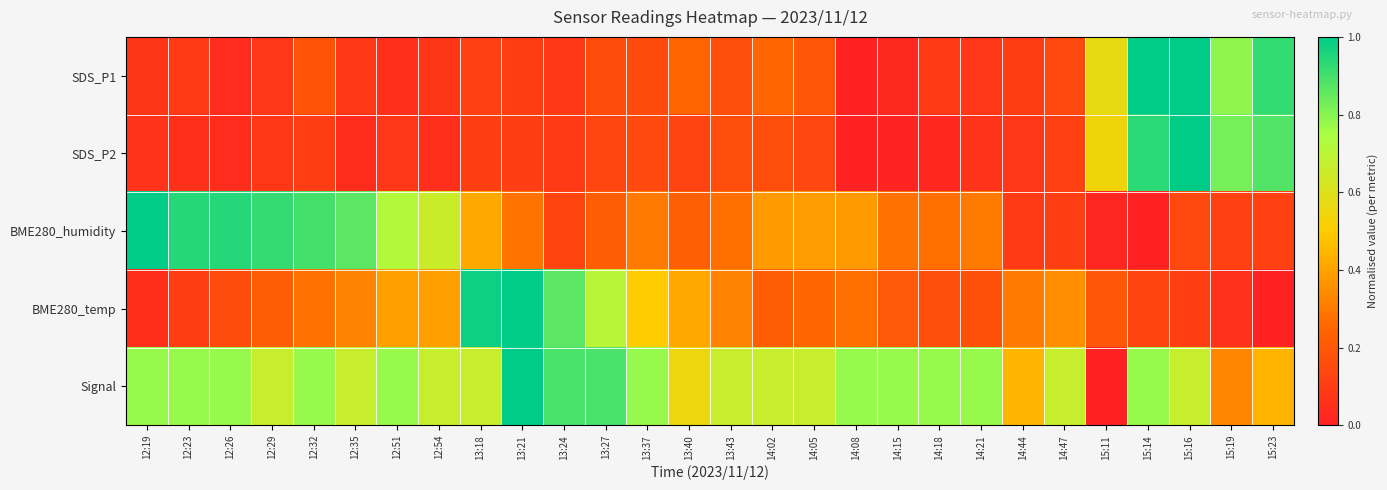

At which category does the chart reach its minimum across all series?

14:08